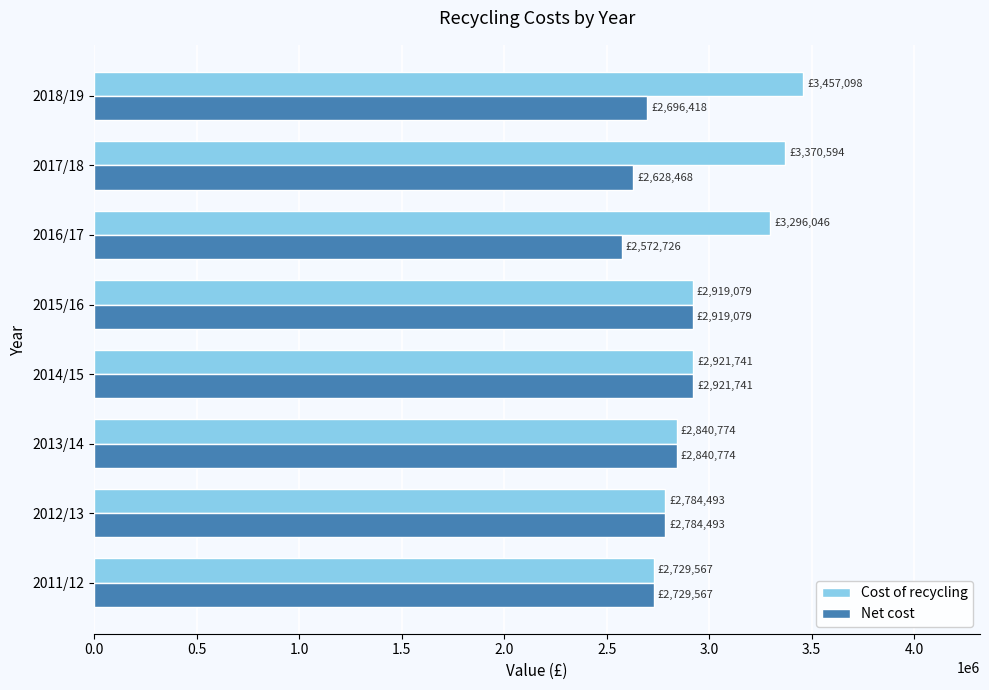

Rank the series by their average value, from highest to lowest.

Cost of recycling, Net cost